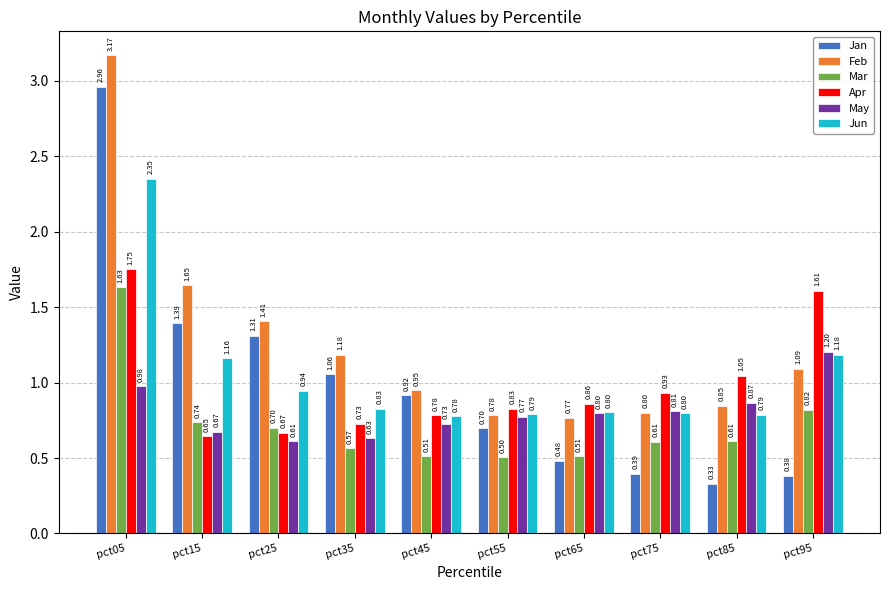

What is the sum of the Feb values at pct75 and pct25?

2.2